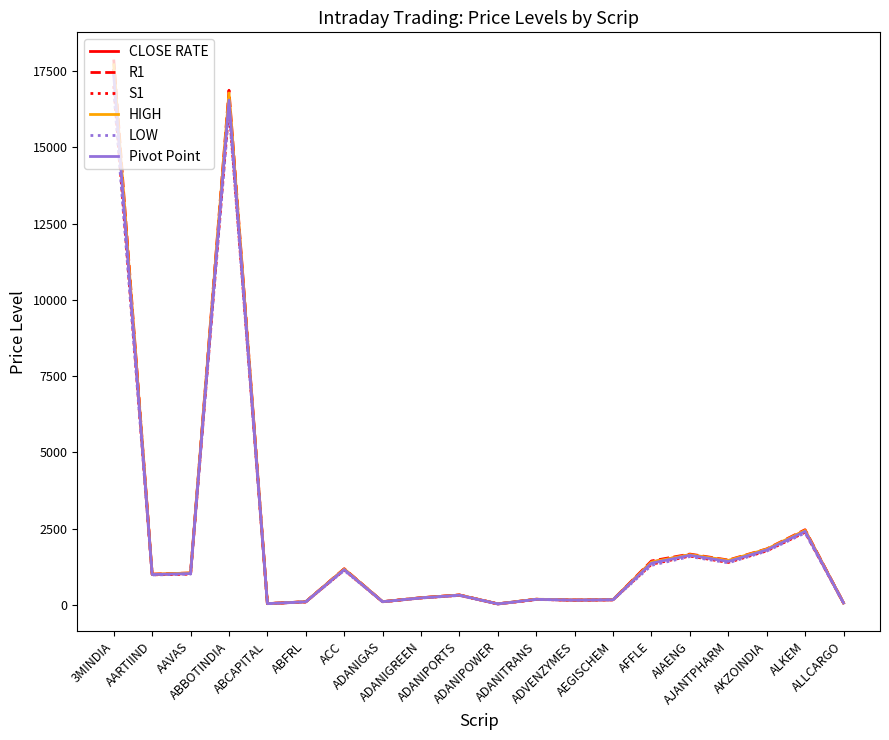

What is the greatest value displayed?

17872.6